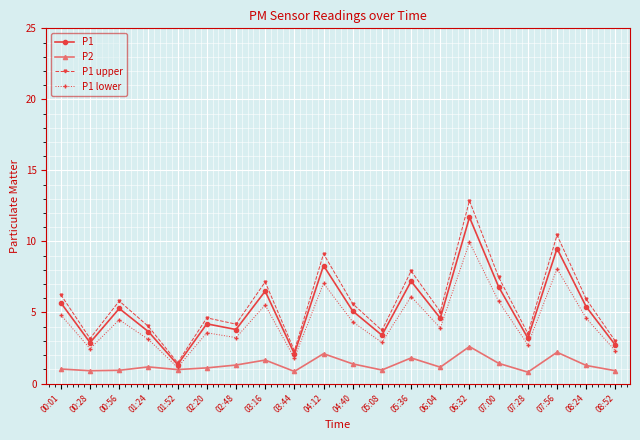

Which series has the largest range (max minus min)?

P1 upper